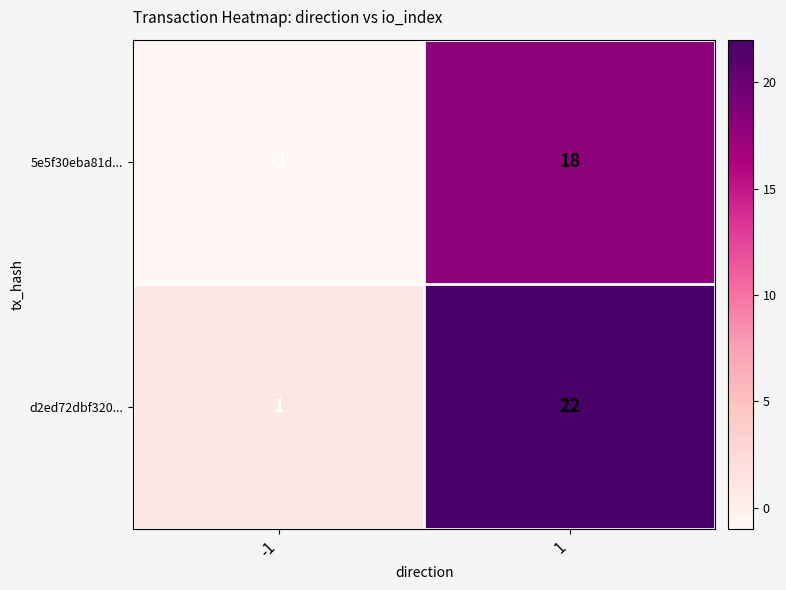

Rank the series by their average value, from lowest to highest.

5e5f30eba81d..., d2ed72dbf320...